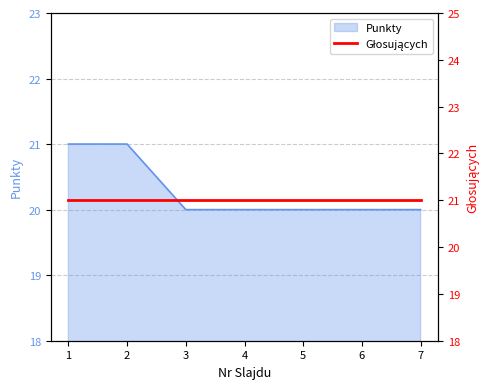

What is the sum of the values at 5 and 3?

40